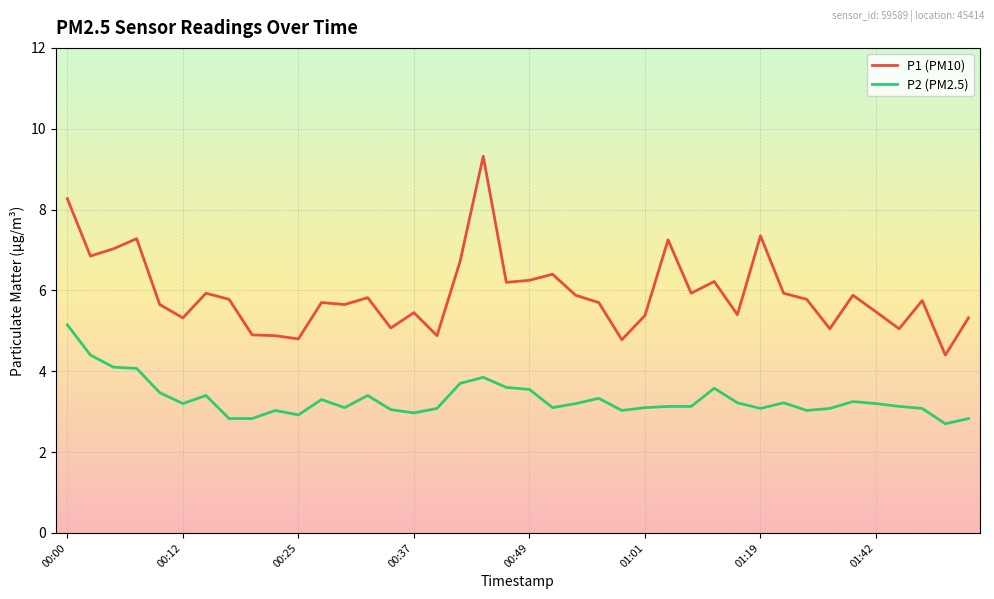

Which series has the largest total across all categories?

P1 (PM10)